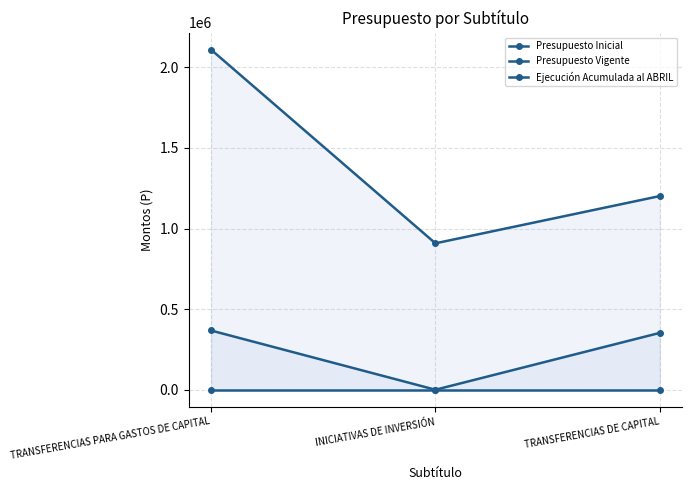

What is the label of the 3rd point from the right?

TRANSFERENCIAS PARA GASTOS DE CAPITAL